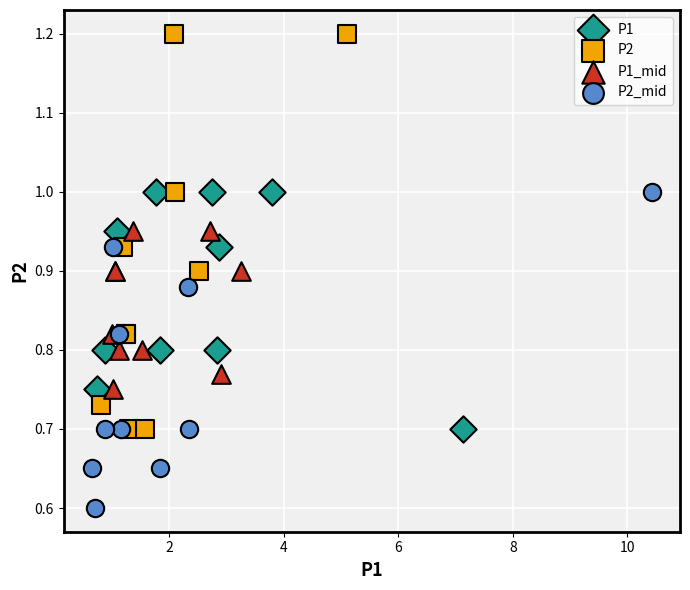

Which series has the largest Y range (max minus min)?

P2